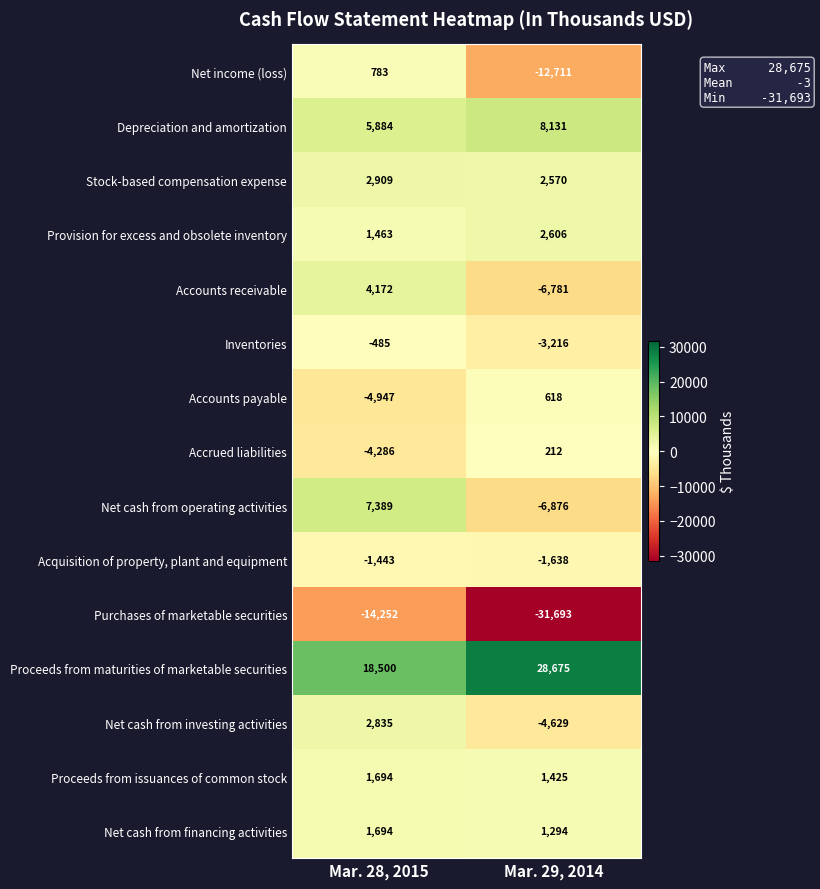

At which label does Acquisition of property, plant and equipment reach its minimum?

Mar. 29, 2014